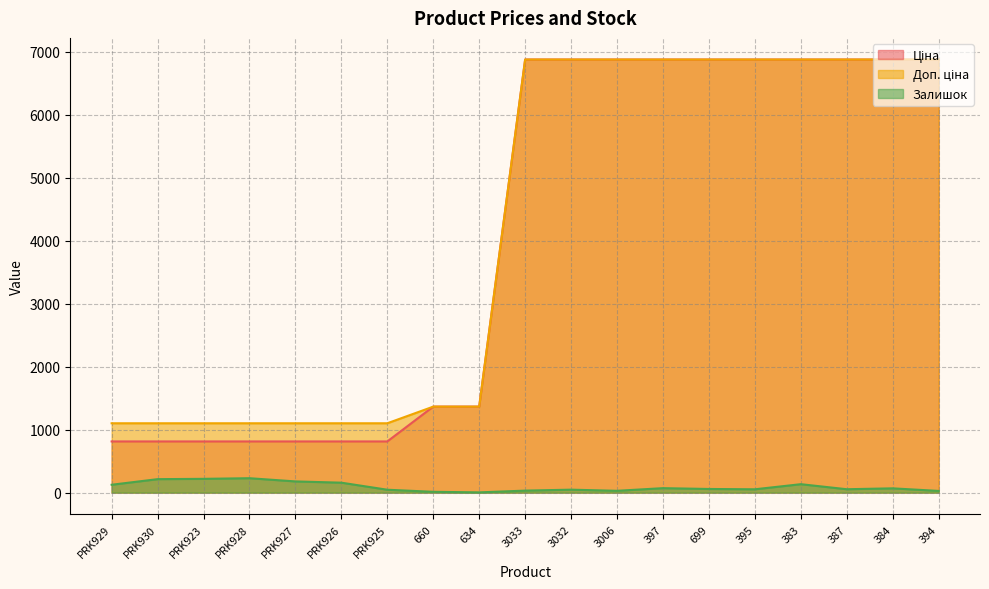

Is the value of Доп. ціна at PRK923 greater than the value of Залишок at 3006?

Yes